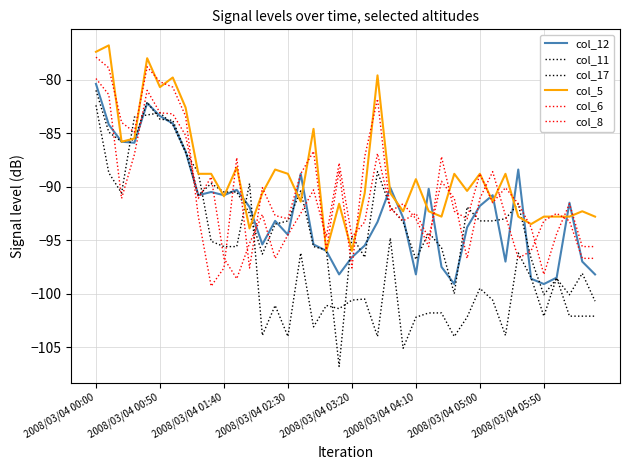

What is the label of the 5th point from the left?

2008/03/04 03:20